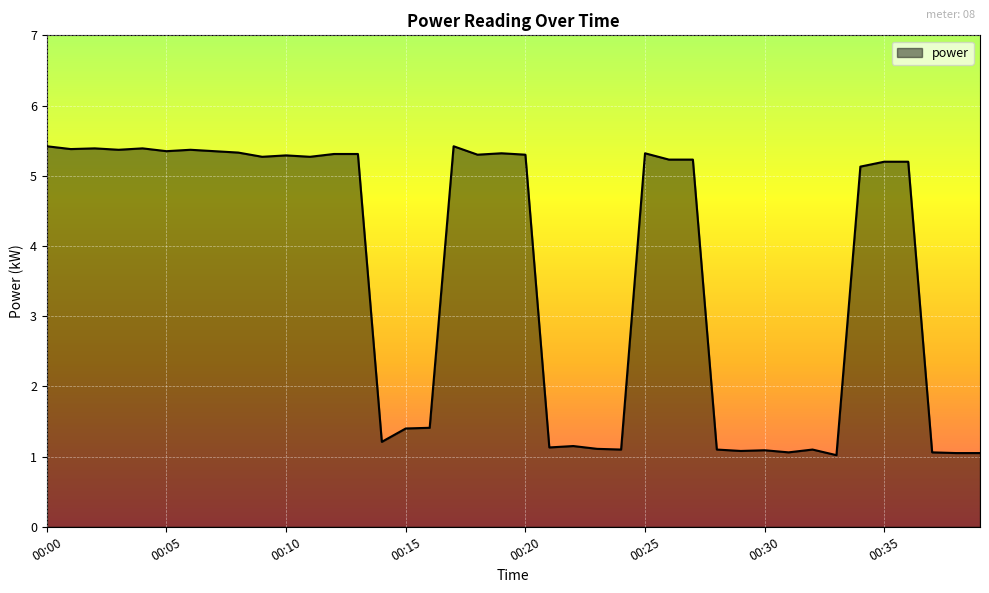

What is the maximum value shown in the chart?

5.4